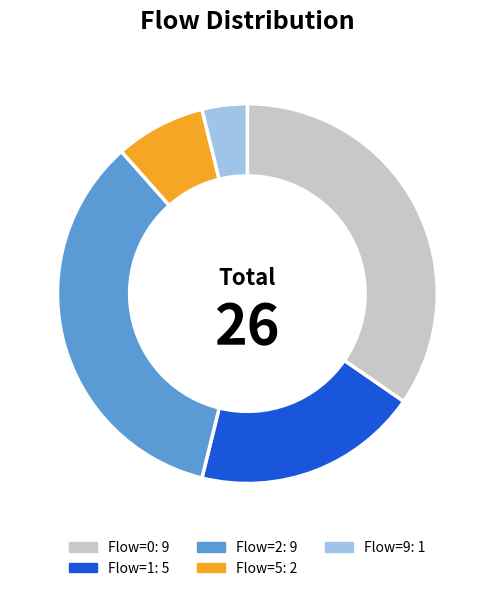

How many segments does this pie chart have?

5